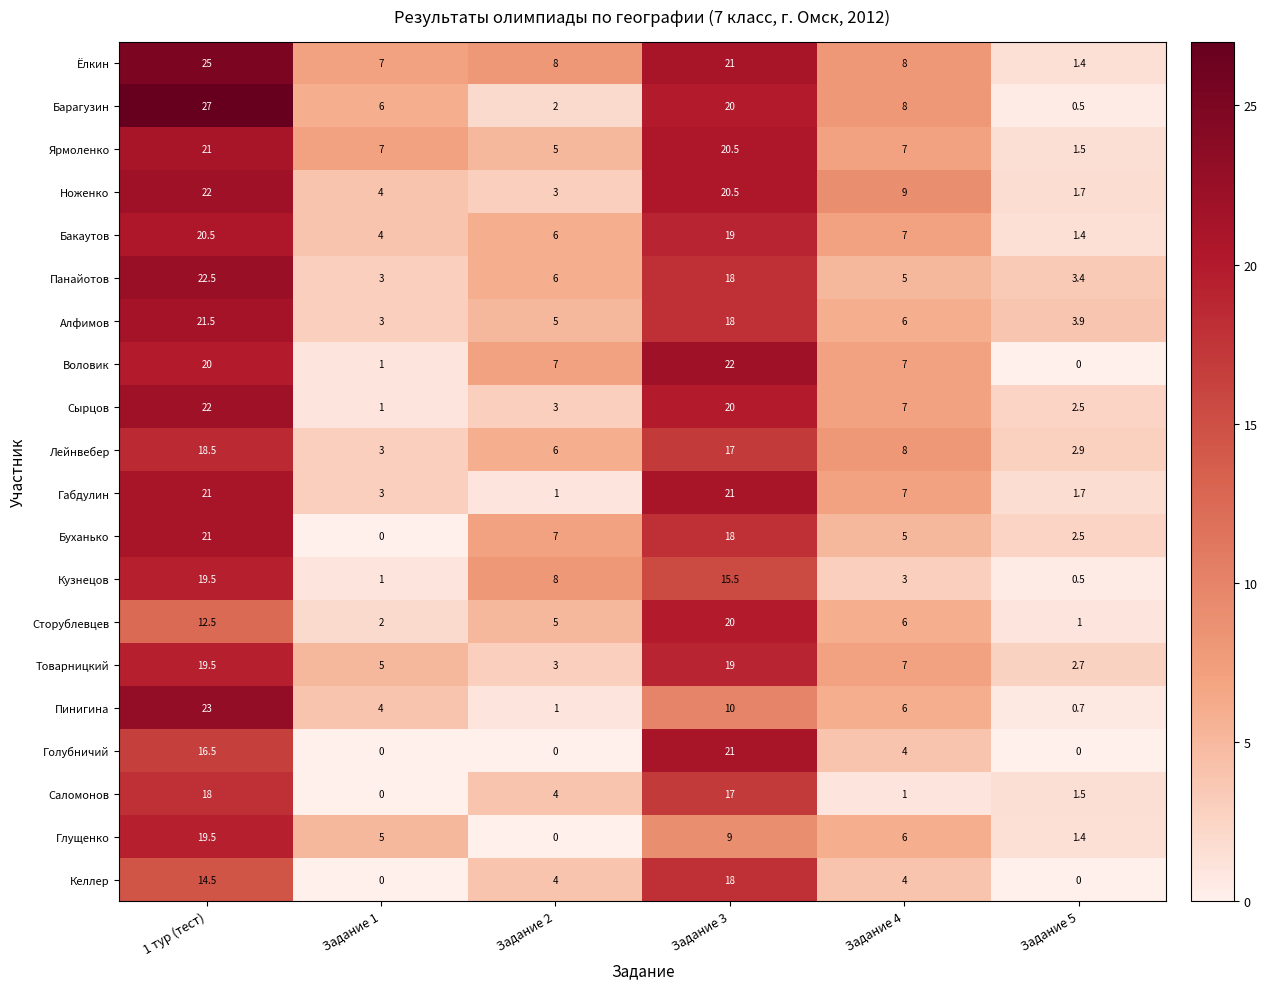

What is the difference between the second highest and minimum values in the Пинигина series?

9.3